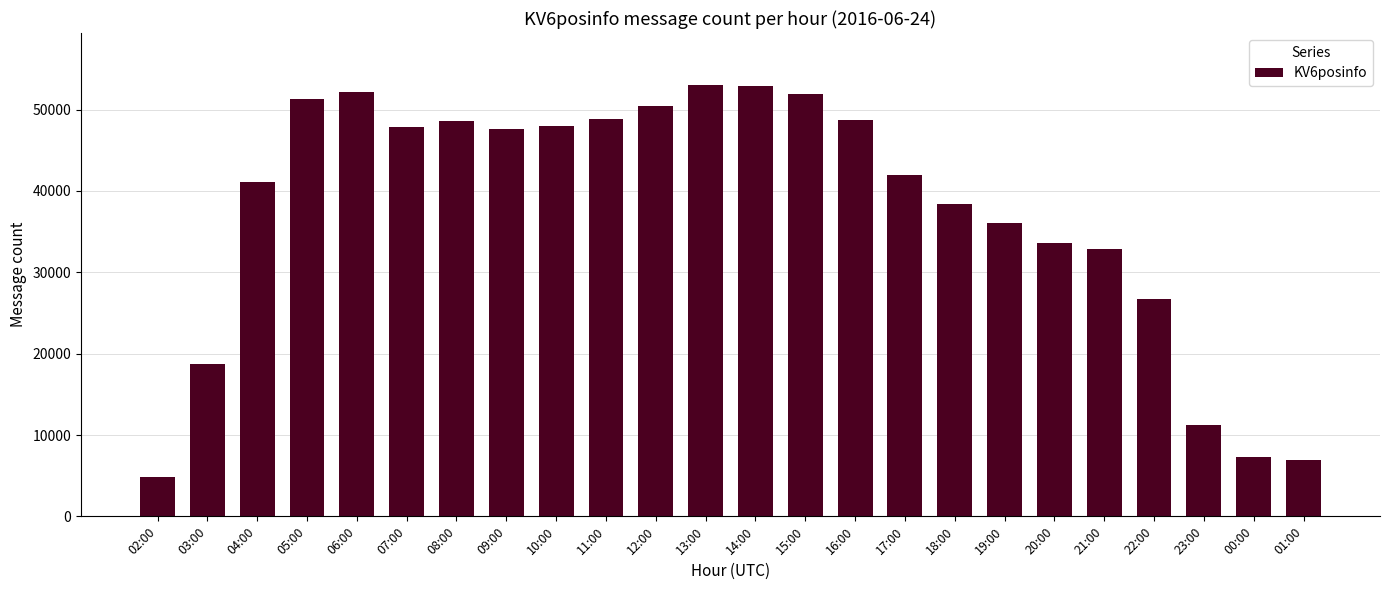

What position from the left is 20:00?

19